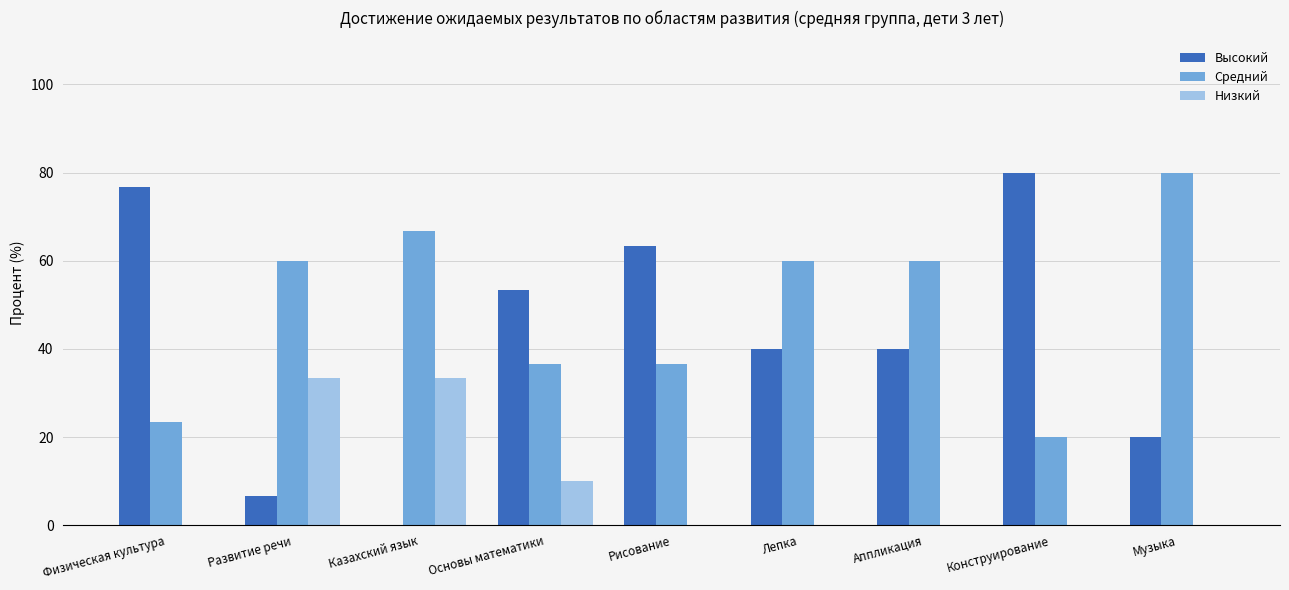

Is it true that Низкий equals -17.5 at Лепка?

False